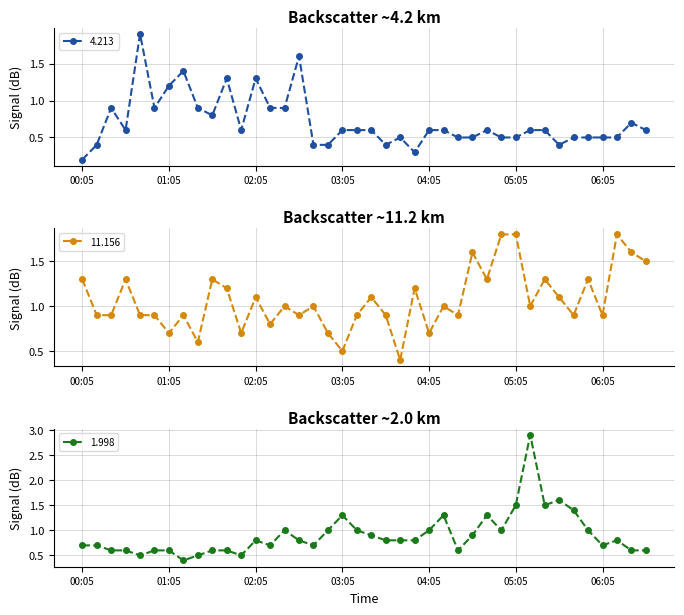

True or false: 4.213 has a value of 0.1 at 1999/05/18 04:35.

False